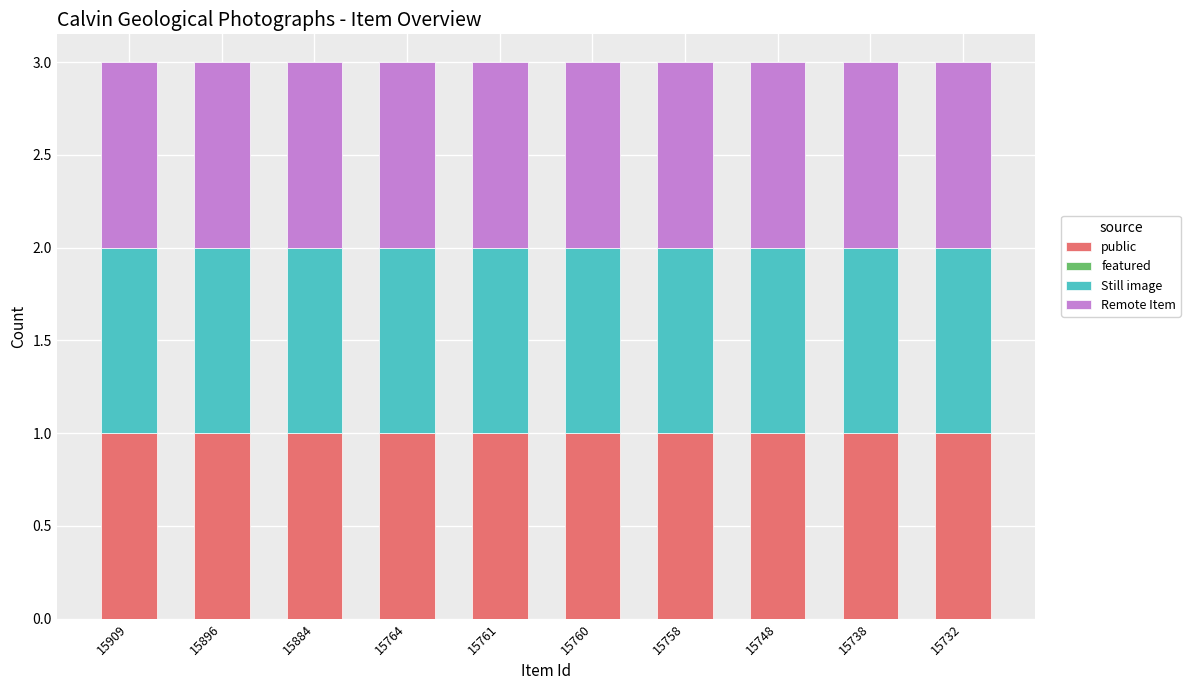

Between 15764 and 15760, which series saw the biggest shift?

public